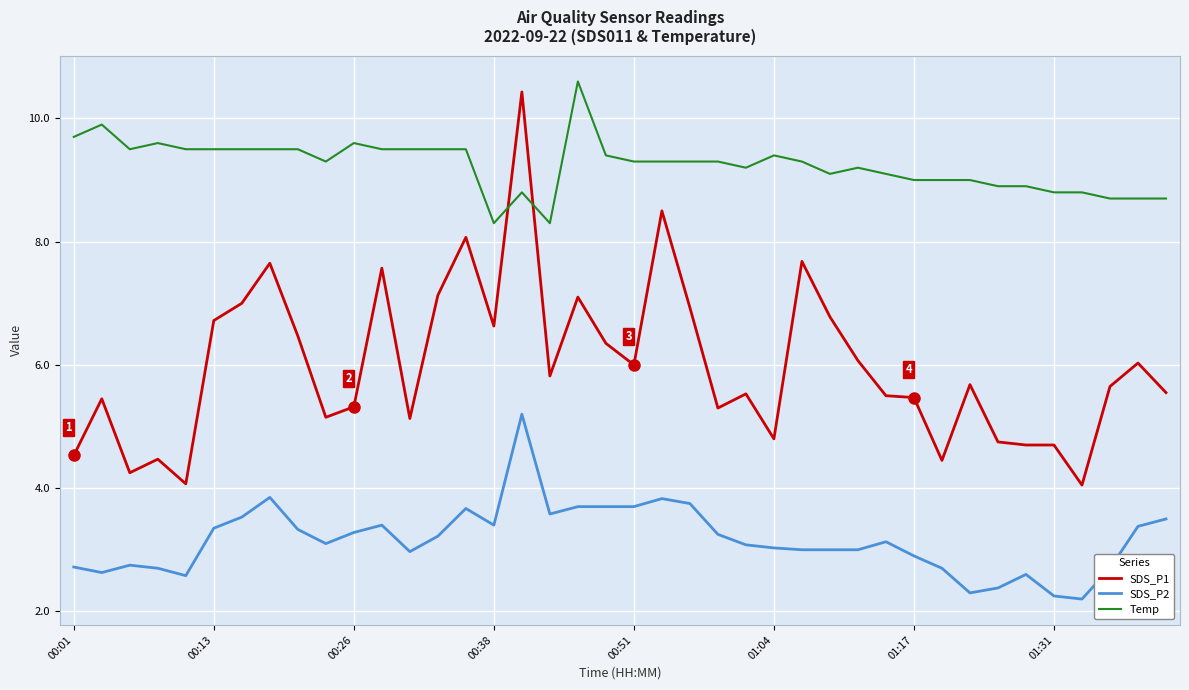

Count the number of data series in this chart.

3